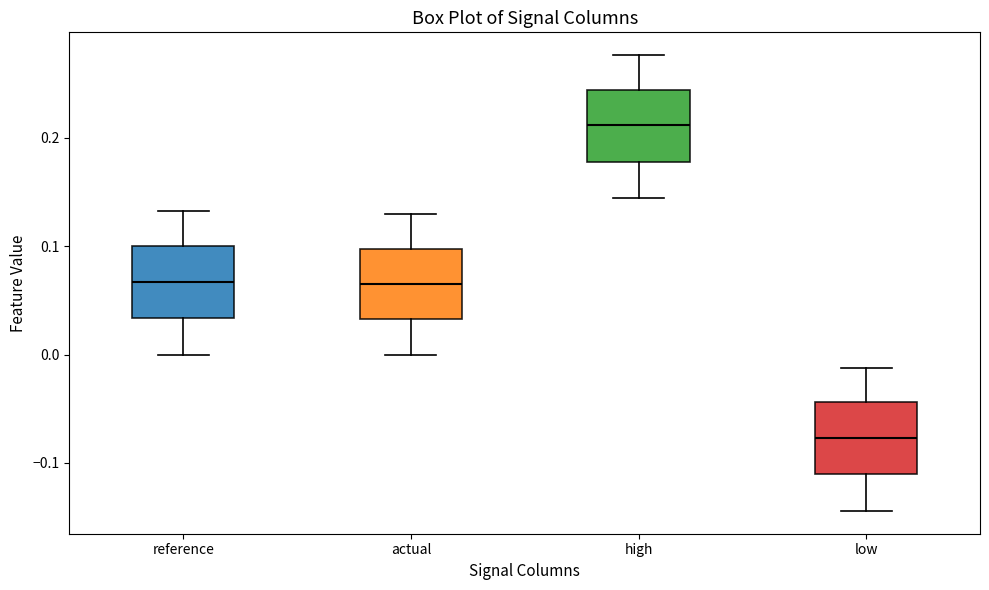

Reading left to right, transcribe this box plot: for each box, give where its median line is, the range the box spans, and where its two whiskers end, as read against the y-axis. The values are not printed on the chart, so give them approximately, as read against the axis.

reference: median 0.07, box 0.03 to 0.10, whiskers 0.00 to 0.13
actual: median 0.07, box 0.03 to 0.10, whiskers 0.00 to 0.13
high: median 0.21, box 0.18 to 0.24, whiskers 0.14 to 0.28
low: median -0.08, box -0.11 to -0.04, whiskers -0.14 to -0.01